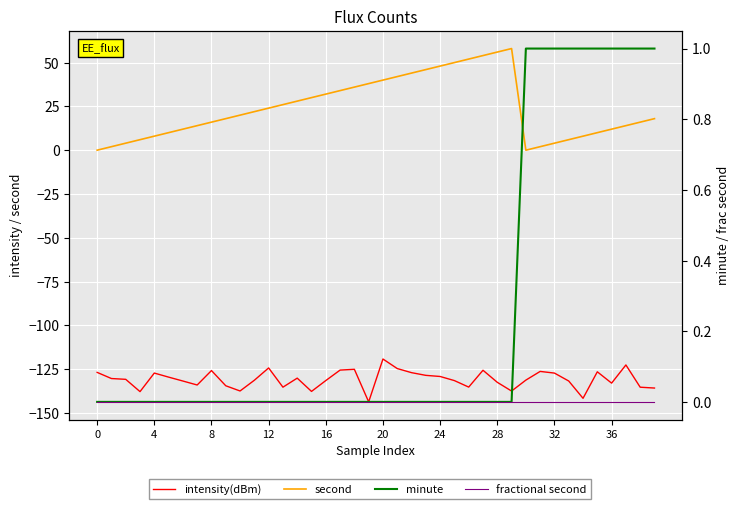

True or false: fractional second and minute intersect in this chart.

False